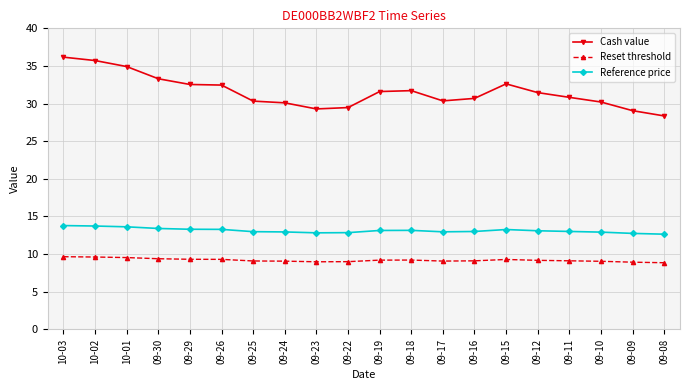

The value of Reset threshold at 09-25 is 14.7. True or false?

False